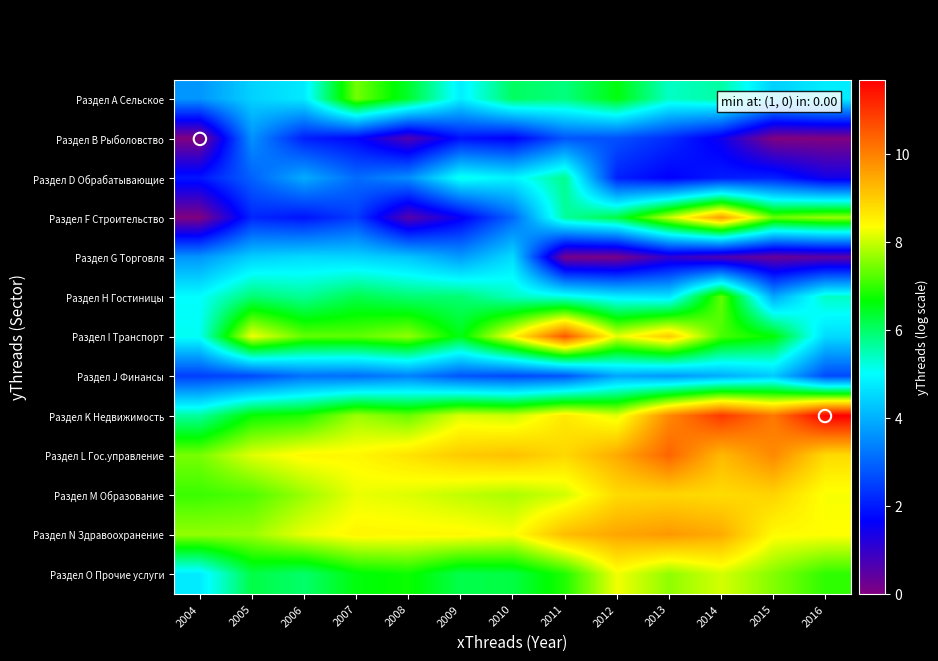

What is the maximum value shown in the chart?

11.7